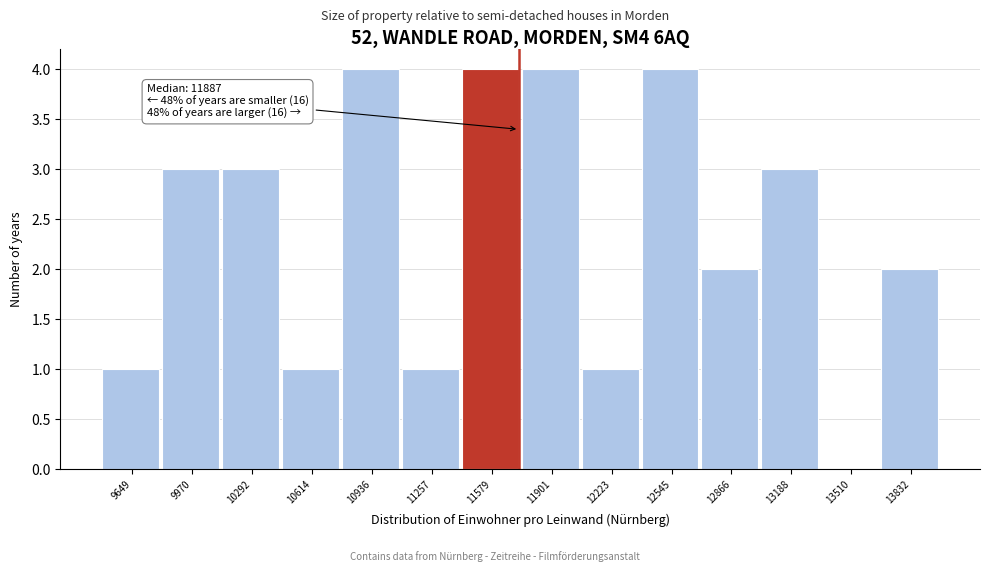

Reading left to right, transcribe all the data shown in this chart.

9649=1	9970=3	10292=3	10614=1	10936=4	11257=1	11579=4	11901=4	12223=1	12545=4	12866=2	13188=3	13510=0	13832=2